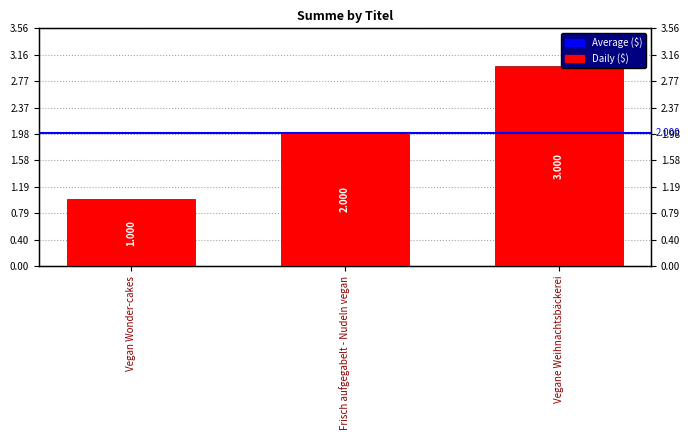

Approximately how many times larger is the value at Vegan Wonder-cakes compared to Vegane Weihnachtsbäckerei?

0.3